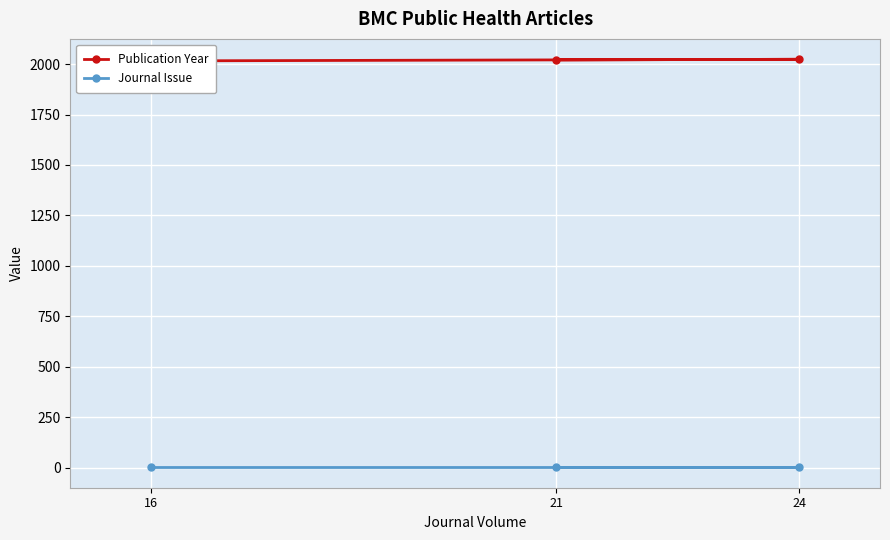

What is the sum of all Journal Issue values?

3